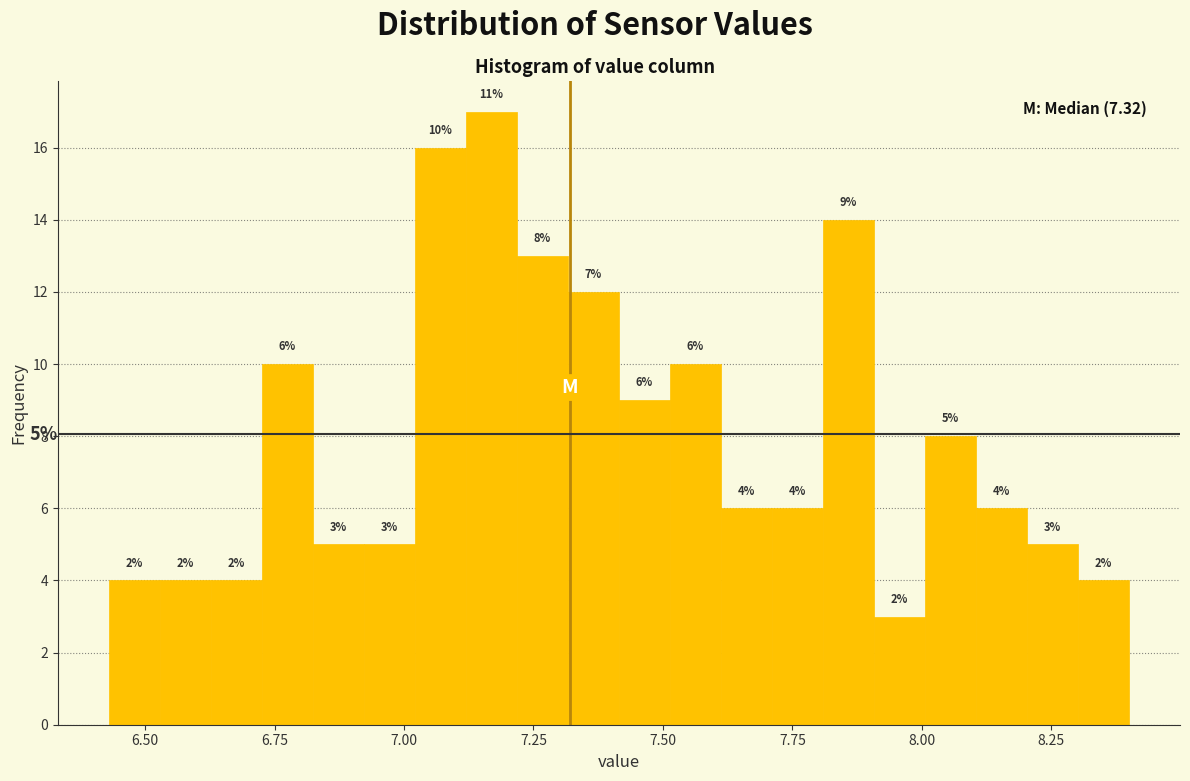

Read against the x-axis, roughly where is the centre of the tallest bar?

7.15